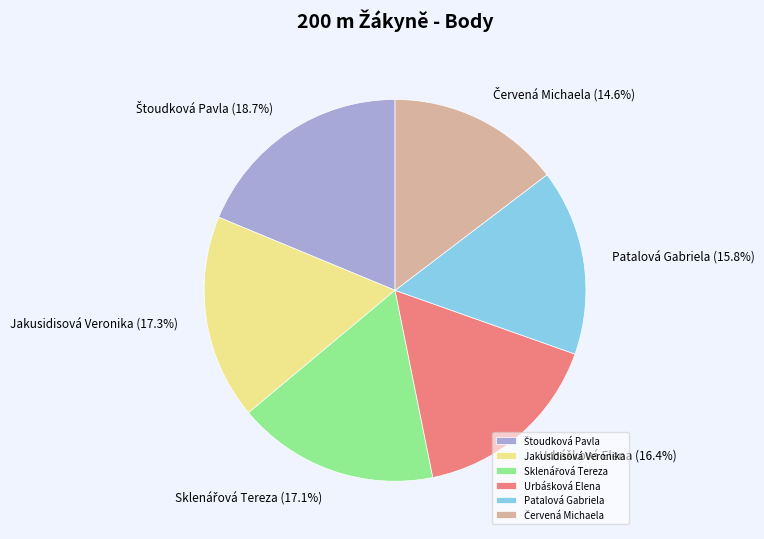

How many slices are in this pie chart?

6